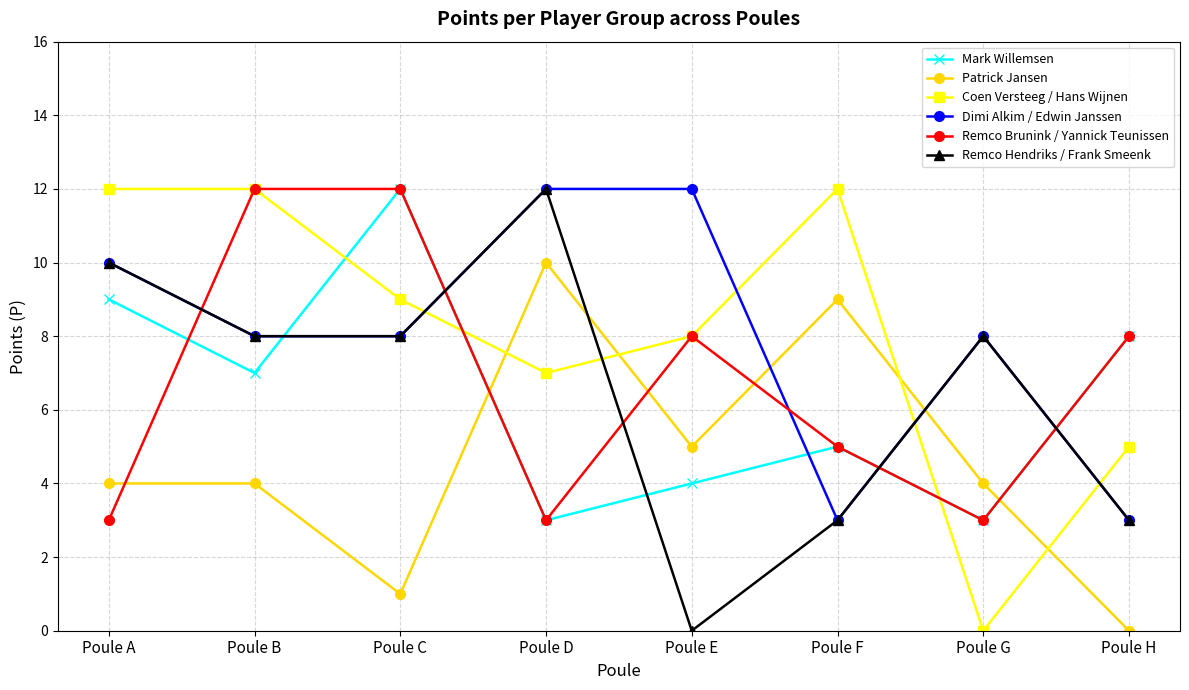

What is the sum of the Mark Willemsen values at Poule F and Poule D?

8